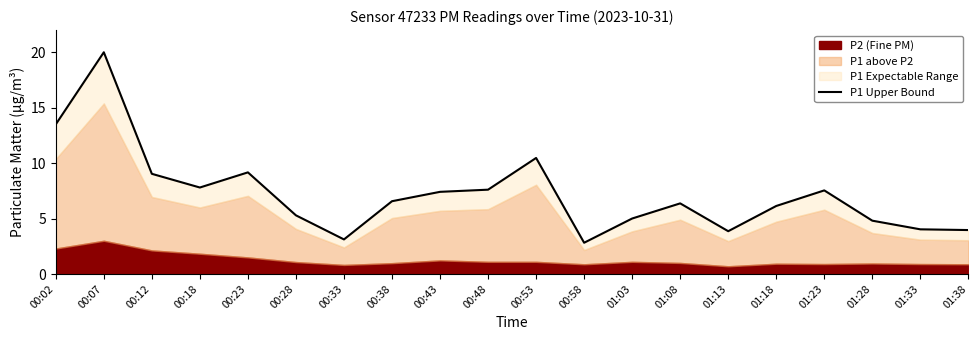

At which category does the data reach its first local peak?

00:07